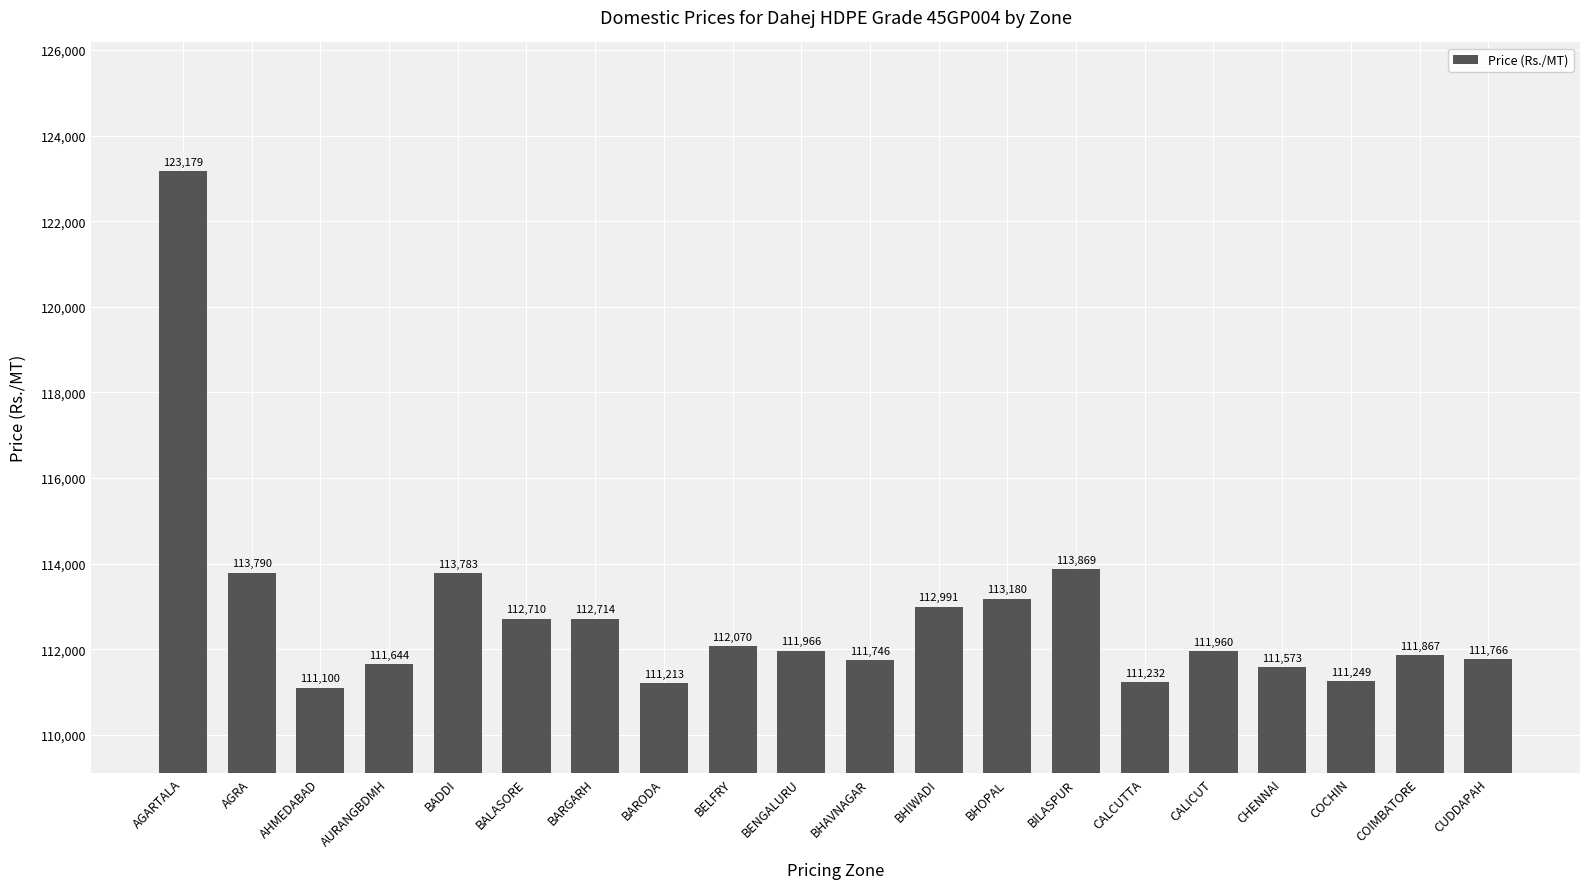

Which has a higher value, CUDDAPAH or BELFRY?

BELFRY